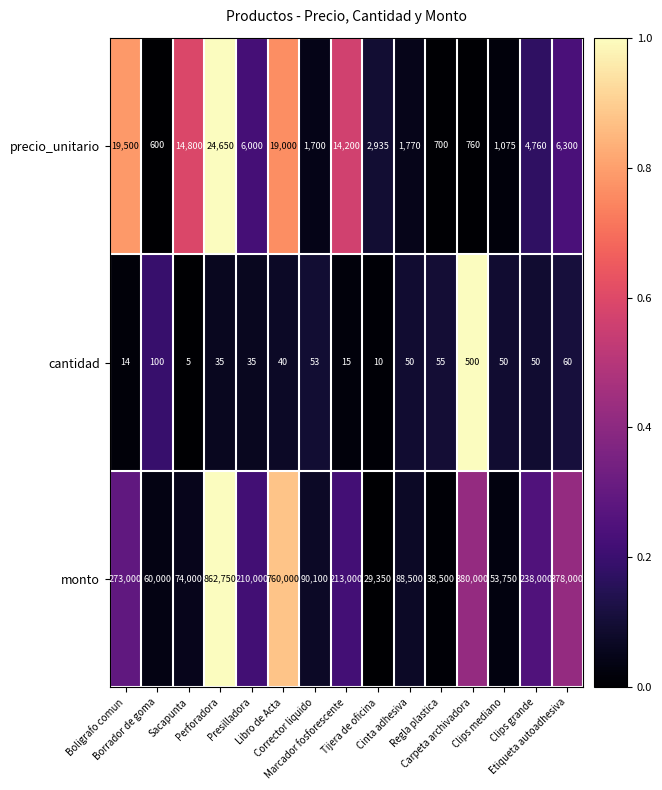

What is the lowest value of the monto series?

29350